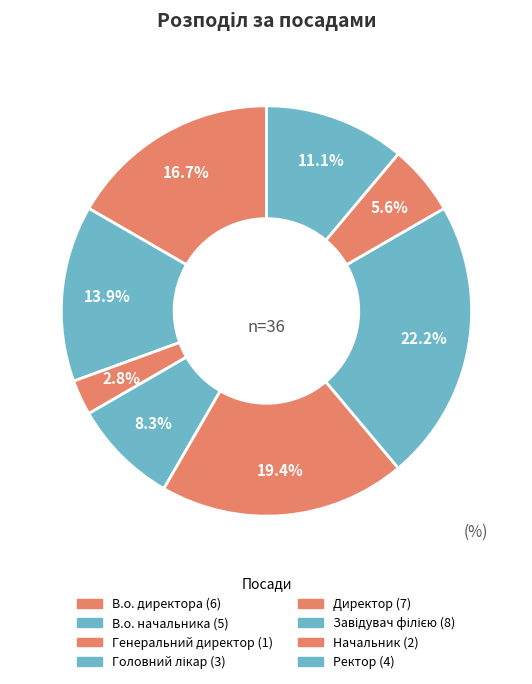

How many slices are in this pie chart?

8